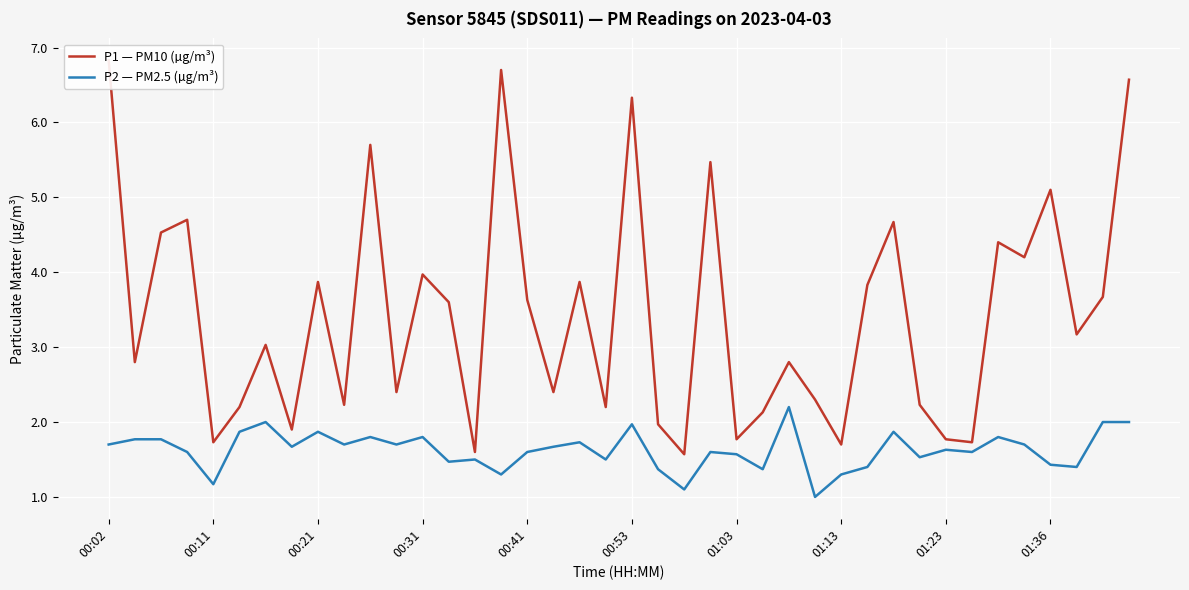

Reading left to right, what are all the values shown in this chart?

P1 — PM10 (µg/m³): 6.8	2.8	4.5	4.7	1.7	2.2	3.0	1.9	3.9	2.2	5.7	2.4	4.0	3.6	1.6	6.7	3.6	2.4	3.9	2.2	6.3	2.0	1.6	5.5	1.8	2.1	2.8	2.3	1.7	3.8	4.7	2.2	1.8	1.7	4.4	4.2	5.1	3.2	3.7	6.6
P2 — PM2.5 (µg/m³): 1.7	1.8	1.8	1.6	1.2	1.9	2.0	1.7	1.9	1.7	1.8	1.7	1.8	1.5	1.5	1.3	1.6	1.7	1.7	1.5	2.0	1.4	1.1	1.6	1.6	1.4	2.2	1.0	1.3	1.4	1.9	1.5	1.6	1.6	1.8	1.7	1.4	1.4	2.0	2.0